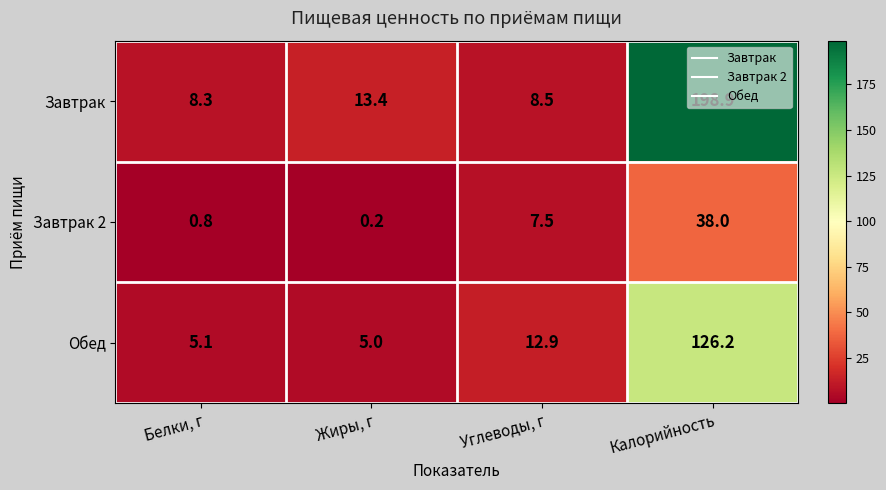

The value of Обед at Белки, г is 5.1. True or false?

True